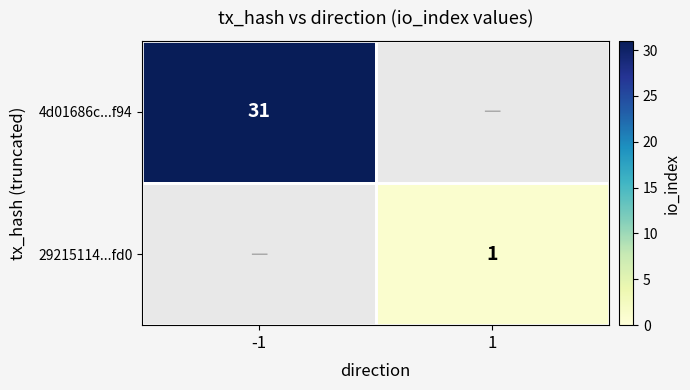

Is it true that 4d01686c...f94 equals 16 at -1?

False